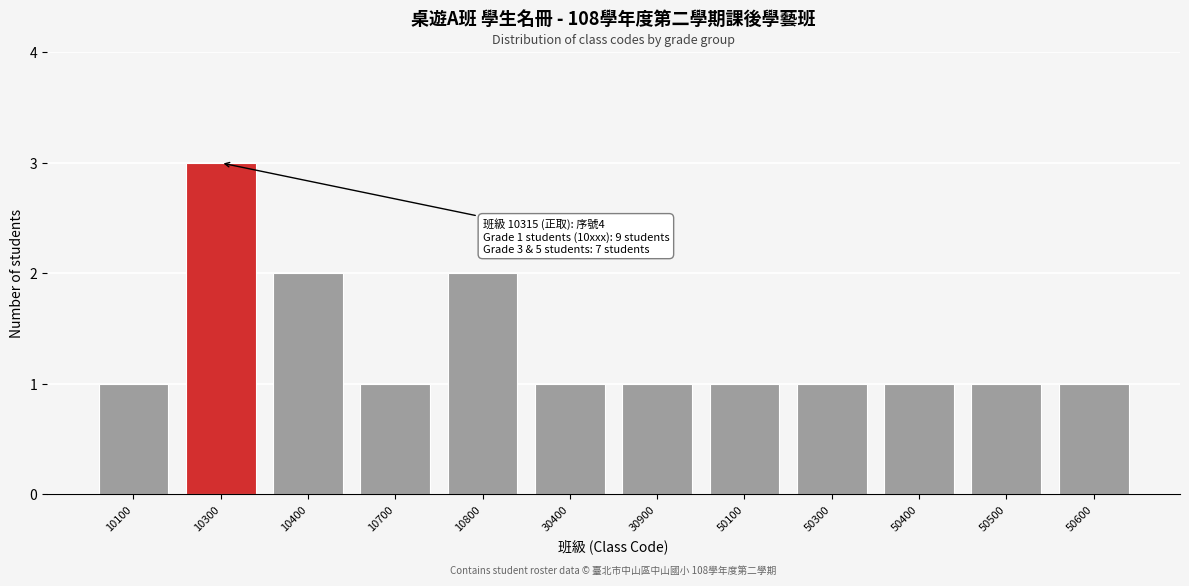

Reading left to right, transcribe all the data shown in this chart.

10100=1	10300=3	10400=2	10700=1	10800=2	30400=1	30900=1	50100=1	50300=1	50400=1	50500=1	50600=1